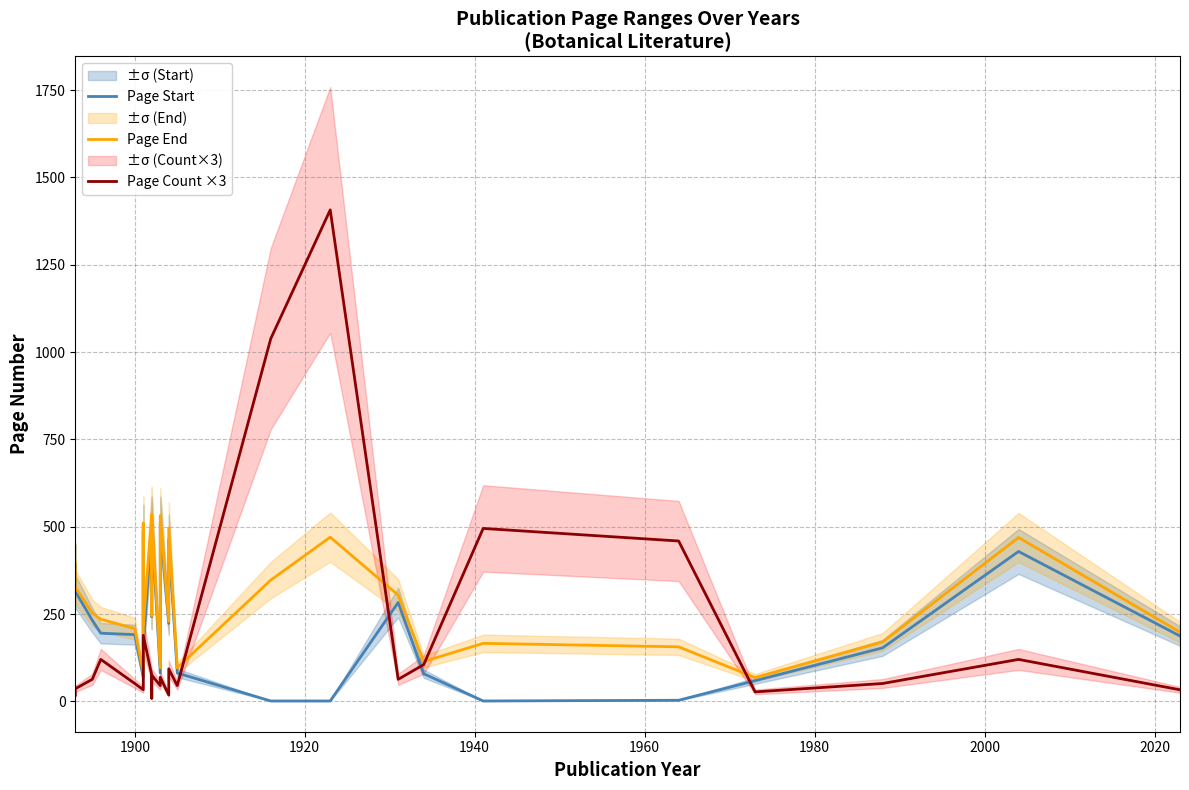

At how many categories does at least one series exceed 965?

2